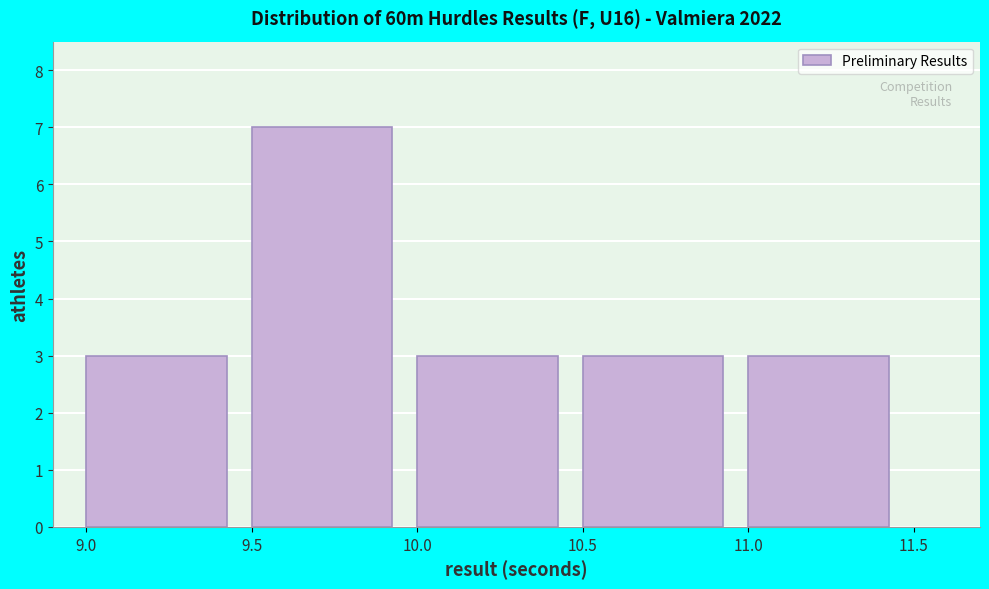

Reading left to right, list every bar in this chart as the range it spans on the x-axis followed by its height. The values are not printed on the chart, so give them approximately, as read against the axis.

9.0 to 9.5: 3
9.5 to 10.0: 7
10.0 to 10.5: 3
10.5 to 11.0: 3
11.0 to 11.5: 3